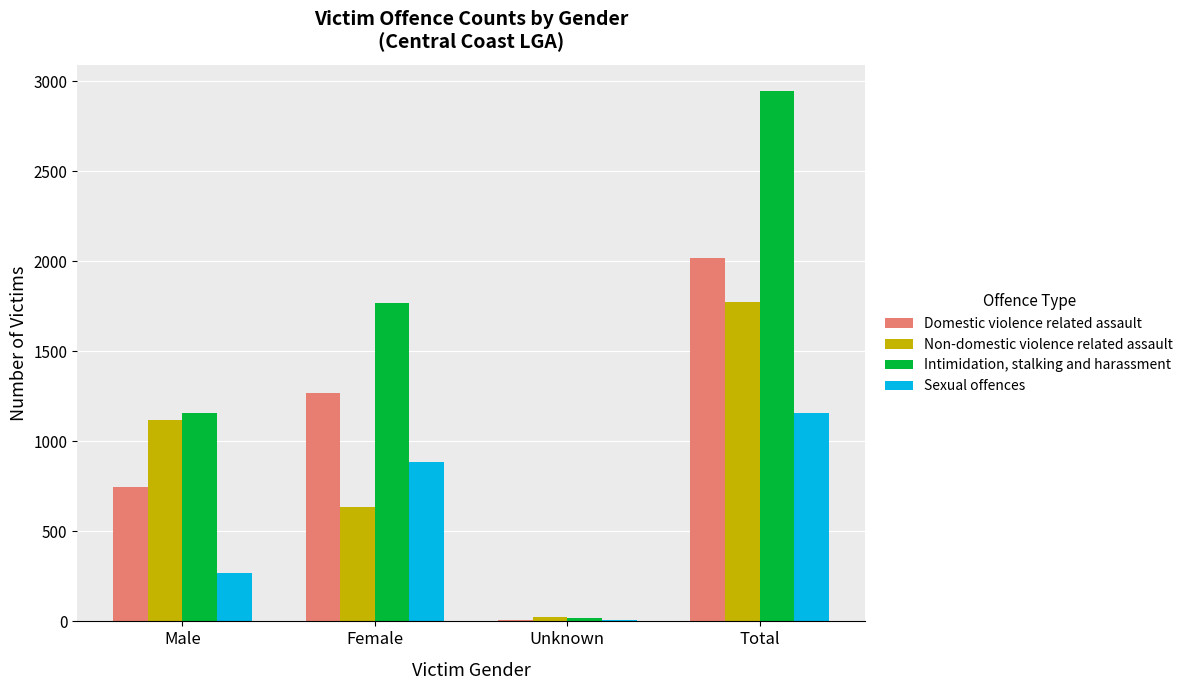

How many series are shown in this chart?

4